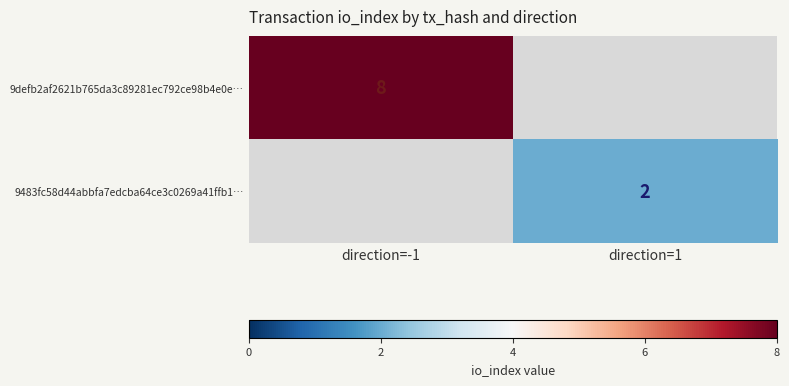

The value of 9defb2af2621b765da3c89281ec792ce98b4e0e… at direction=-1 is 8. True or false?

True